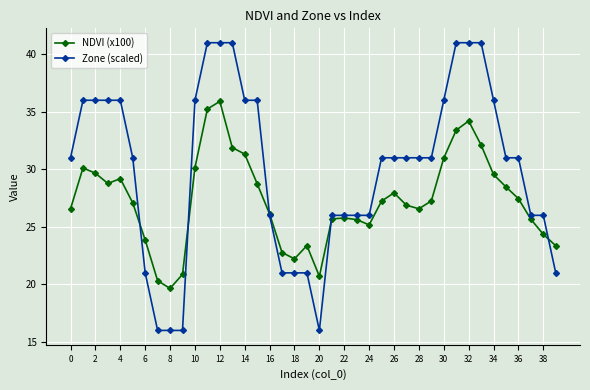

True or false: NDVI (x100) has more than 1 interior local peaks.

True